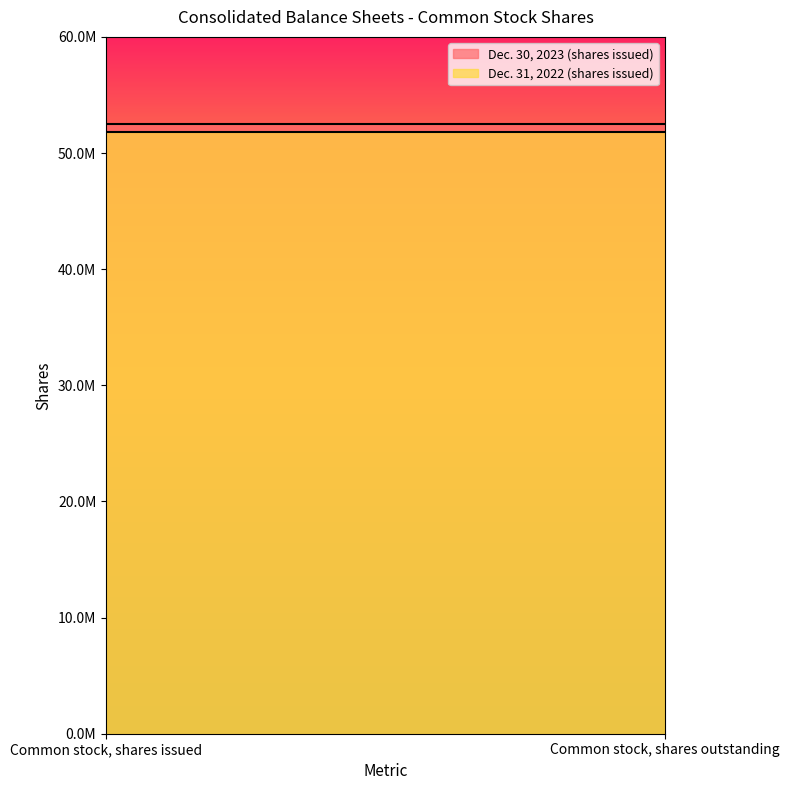

Which series has the widest spread of values?

Dec. 30, 2023 (shares issued)